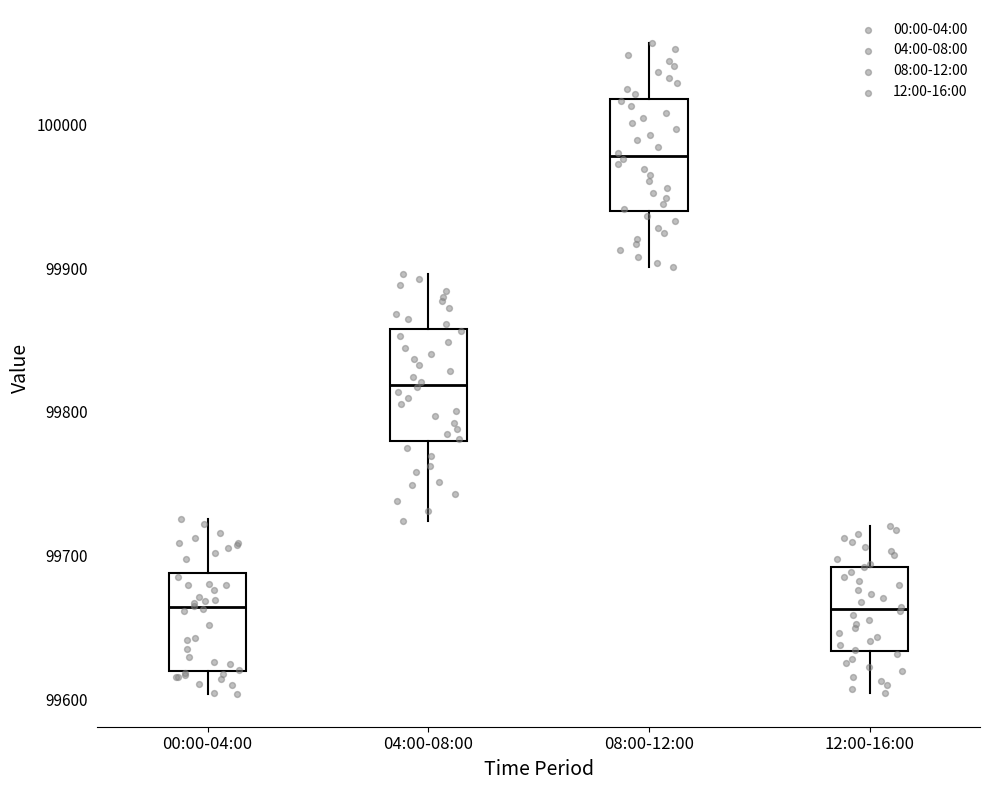

Which box has the highest median line?

08:00-12:00